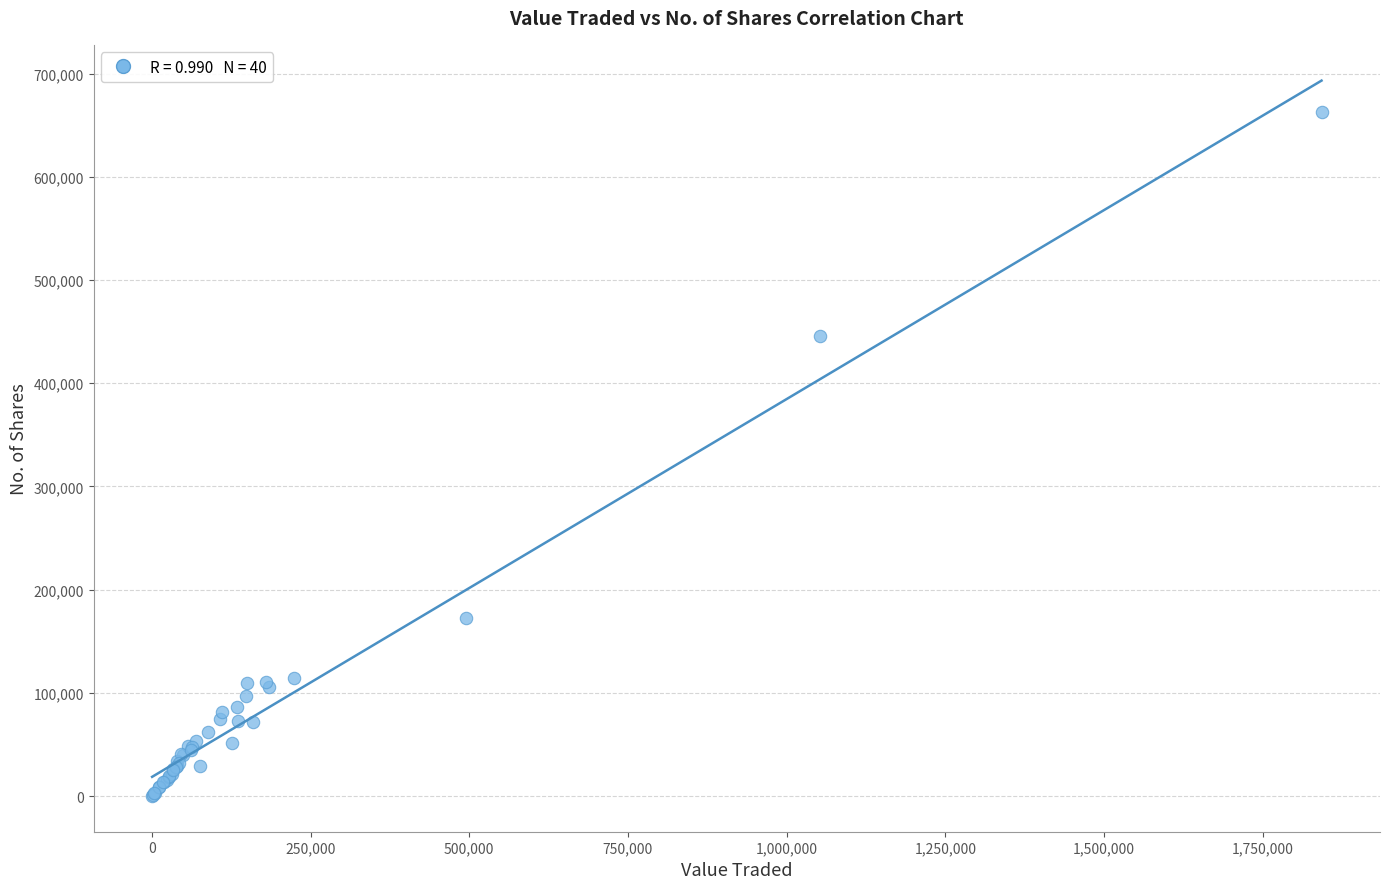

What Y value in the scatter plot is closest to 331723?

445548